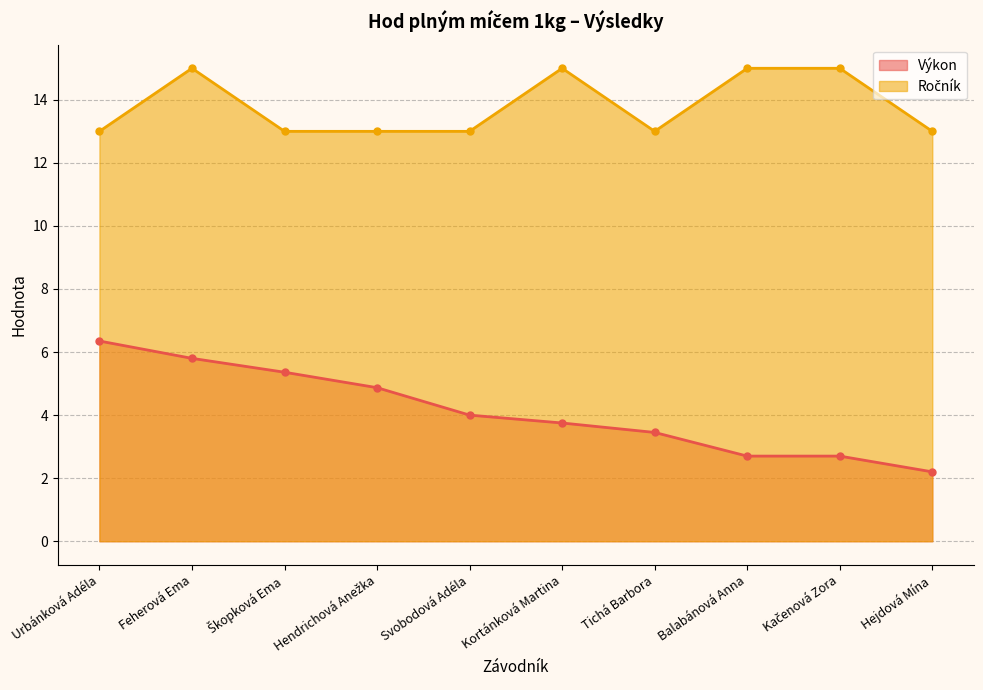

Reading right to left, transcribe all the data shown in this chart.

Výkon: 2.2	2.7	2.7	3.5	3.8	4.0	4.9	5.4	5.8	6.3
Ročník: 13.0	15.0	15.0	13.0	15.0	13.0	13.0	13.0	15.0	13.0